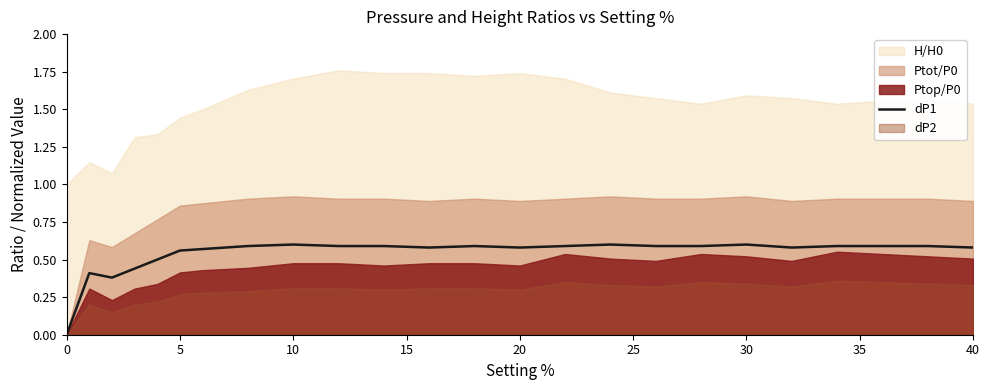

True or false: dP1 has a value of 0.3 at 40.

False